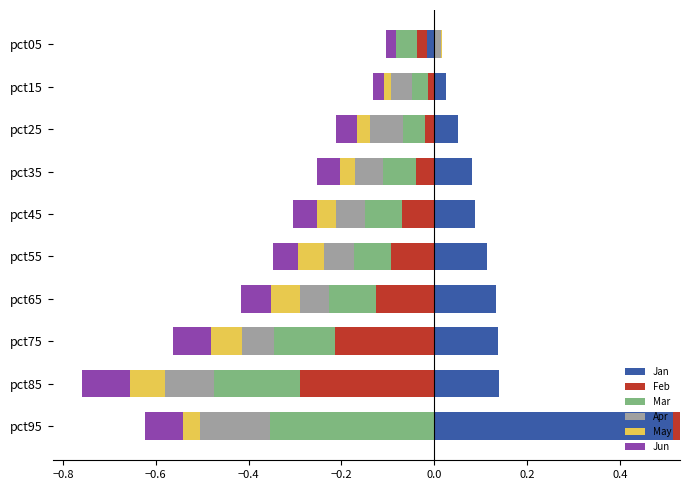

What is the average value of the Jan series?

0.1